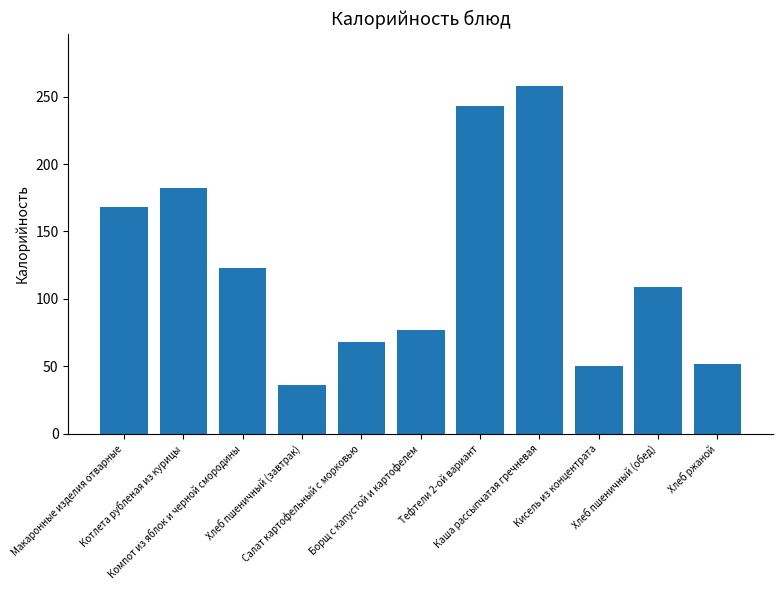

Read the value at Хлеб ржаной.

52